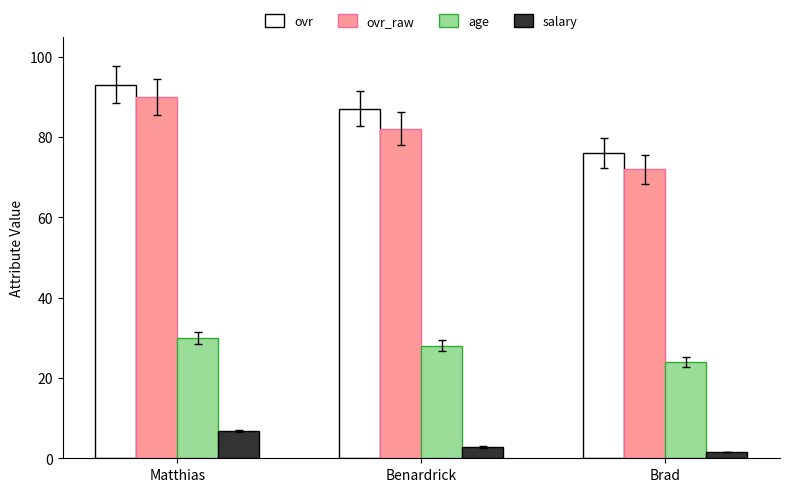

What is the value of the ovr_raw bar at the 1st from the left?

90.0